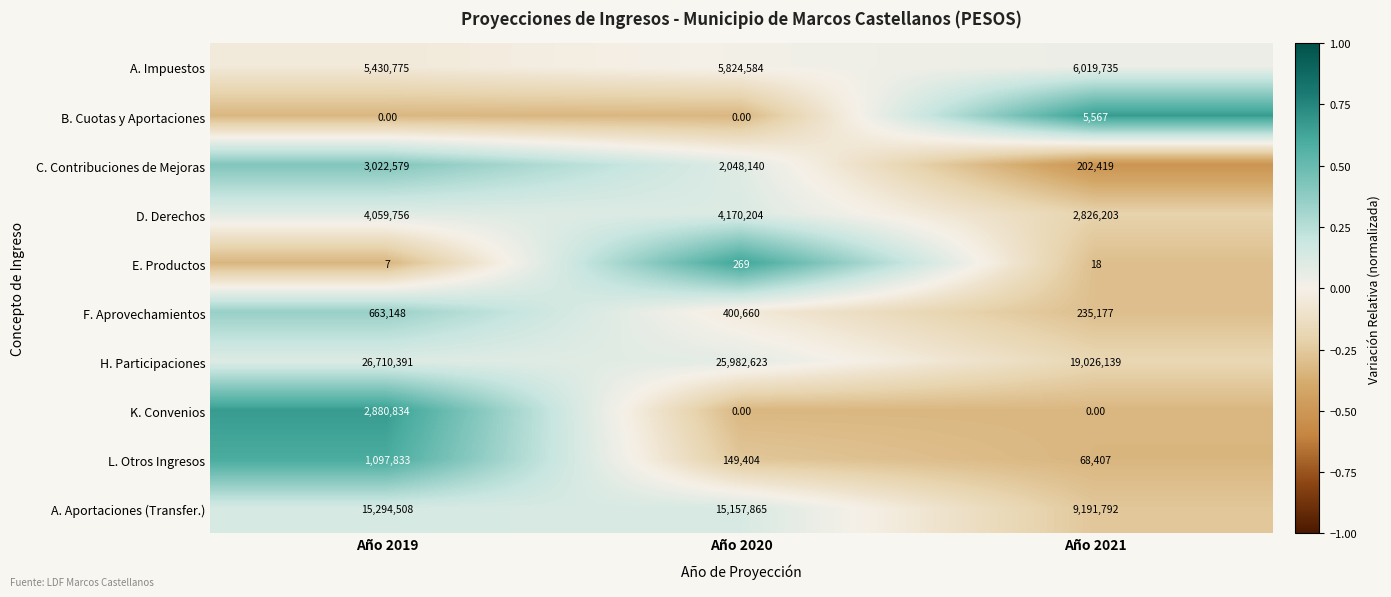

What is the sum of all E. Productos values?

294